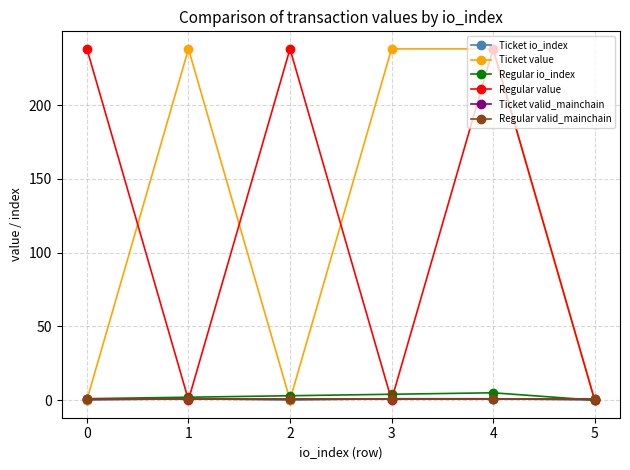

Is this an area chart (filled region under the line)?

No